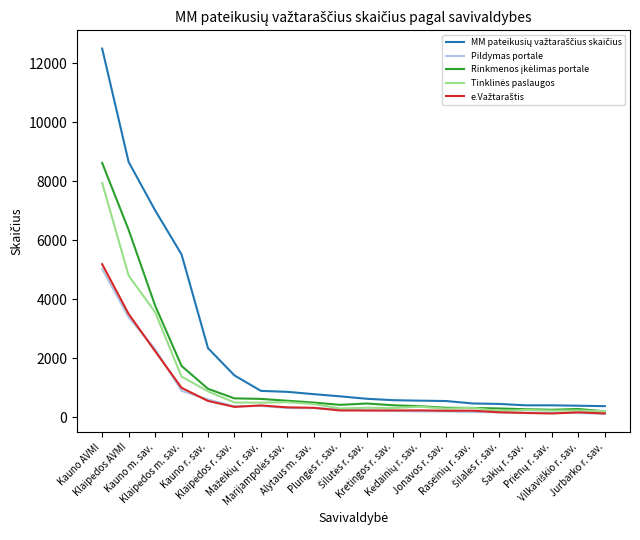

What is the maximum value shown in the chart?

12493